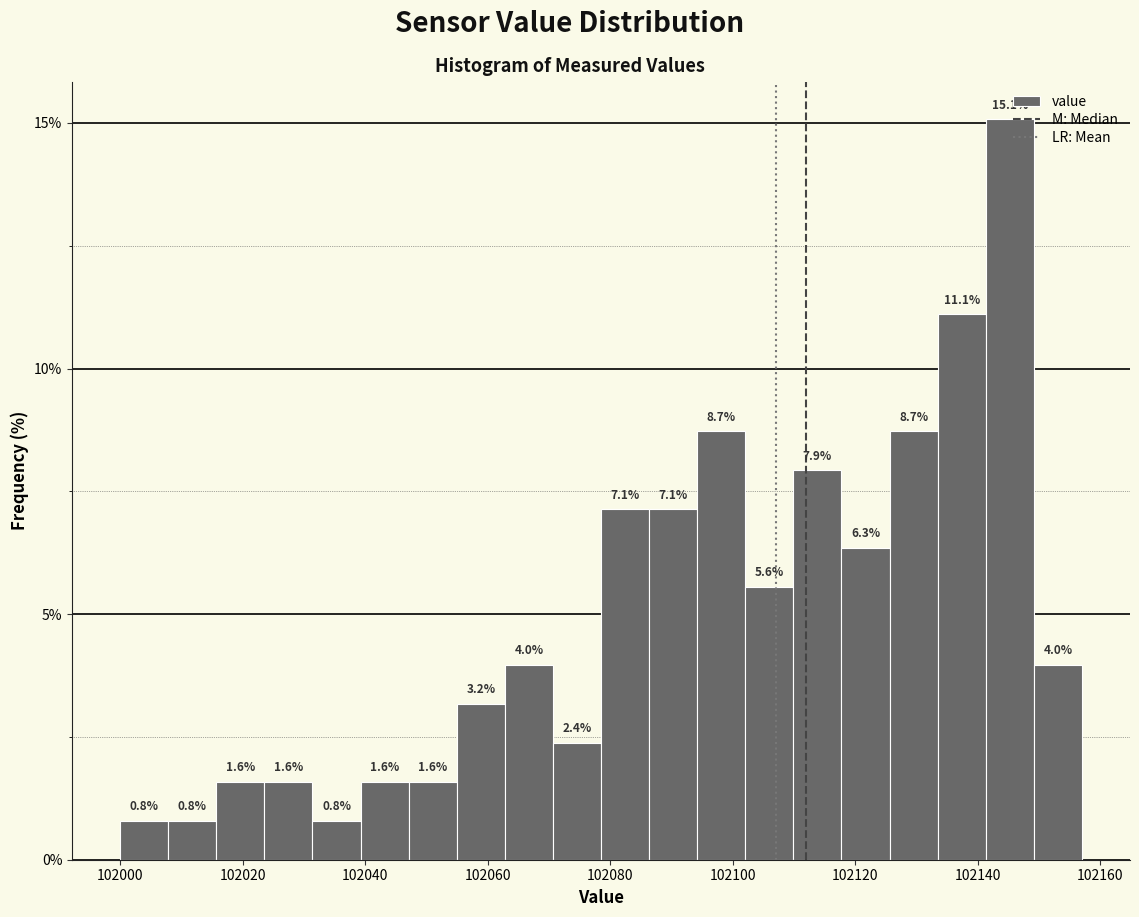

Read against the x-axis, roughly where is the centre of the tallest bar?

102146